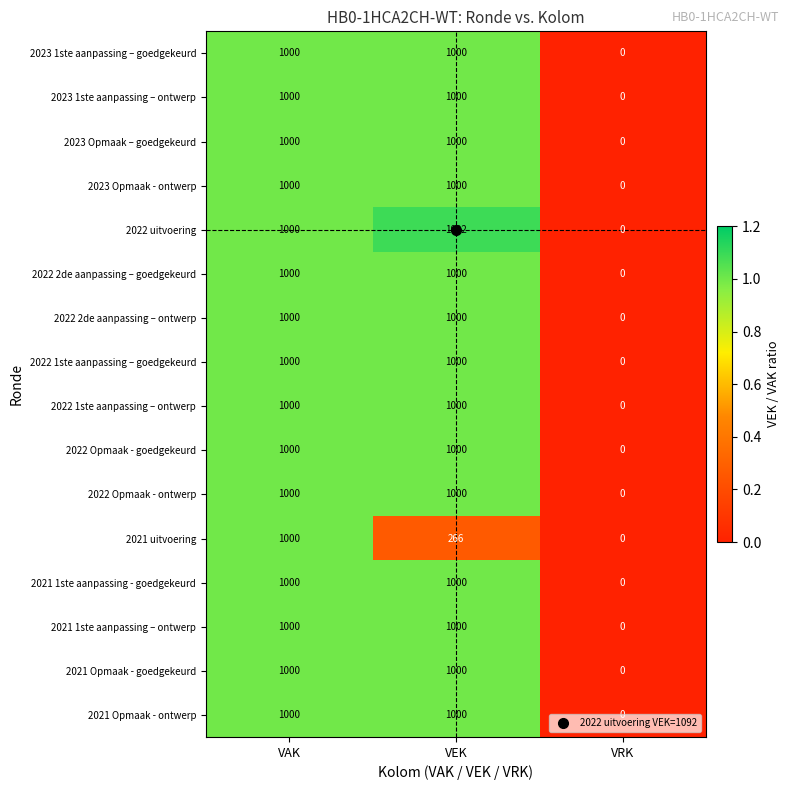

At which category does the chart reach its peak across all series?

VEK